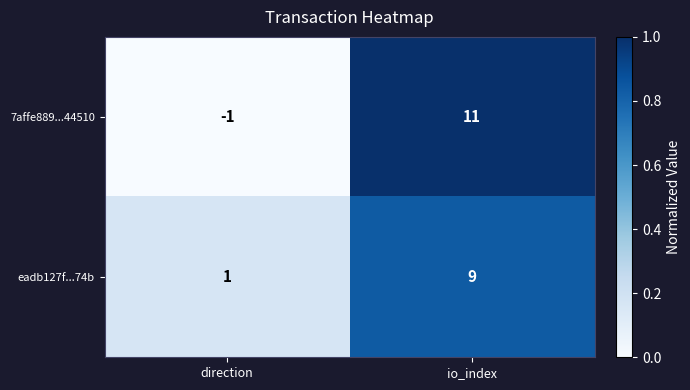

Reading left to right, what are all the values shown in this chart?

7affe889...44510: -1	11
eadb127f...74b: 1	9